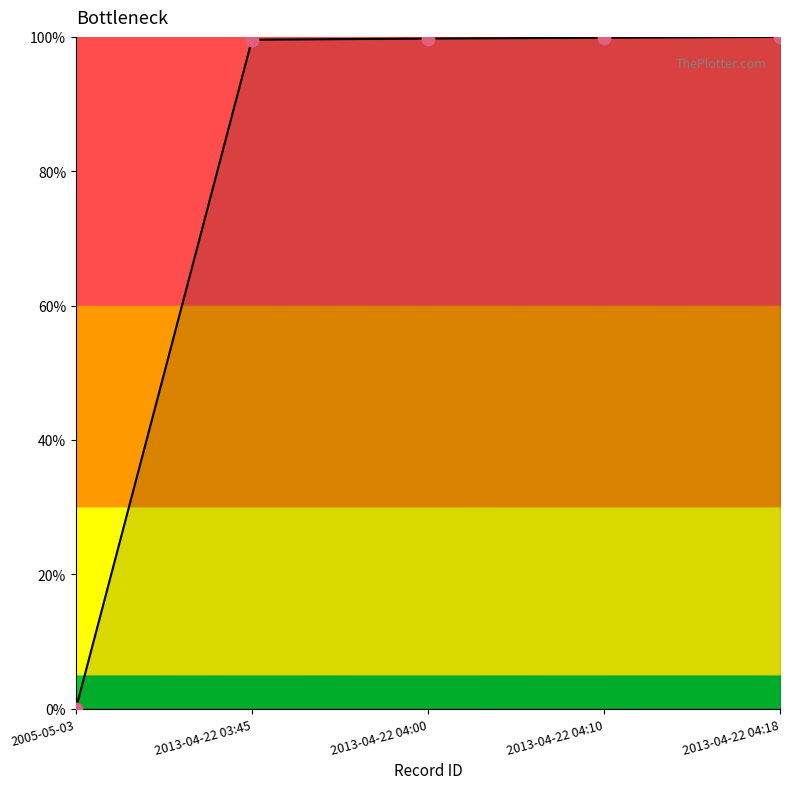

At how many categories does at least one series exceed 52?

4